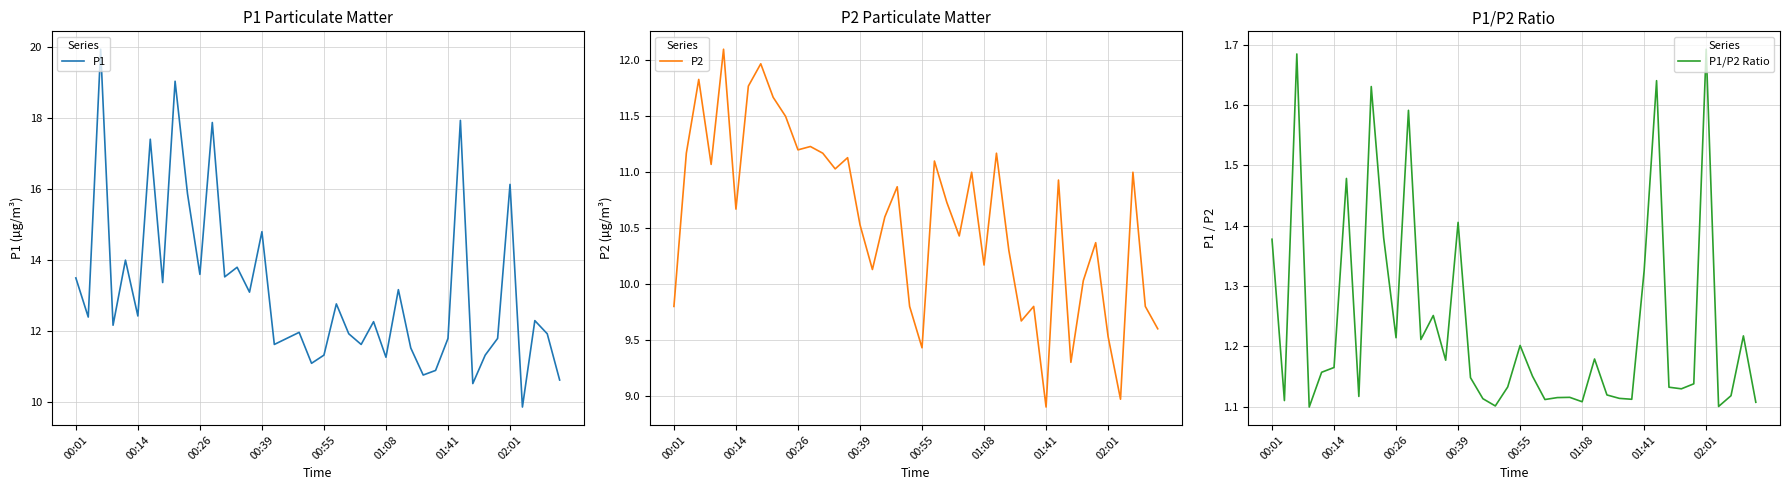

What is the smallest value displayed?

1.1